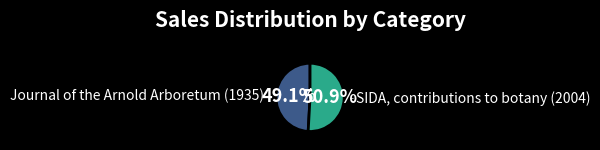

Between Journal of the Arnold Arboretum (1935) and SIDA, contributions to botany (2004), which is larger?

SIDA, contributions to botany (2004)